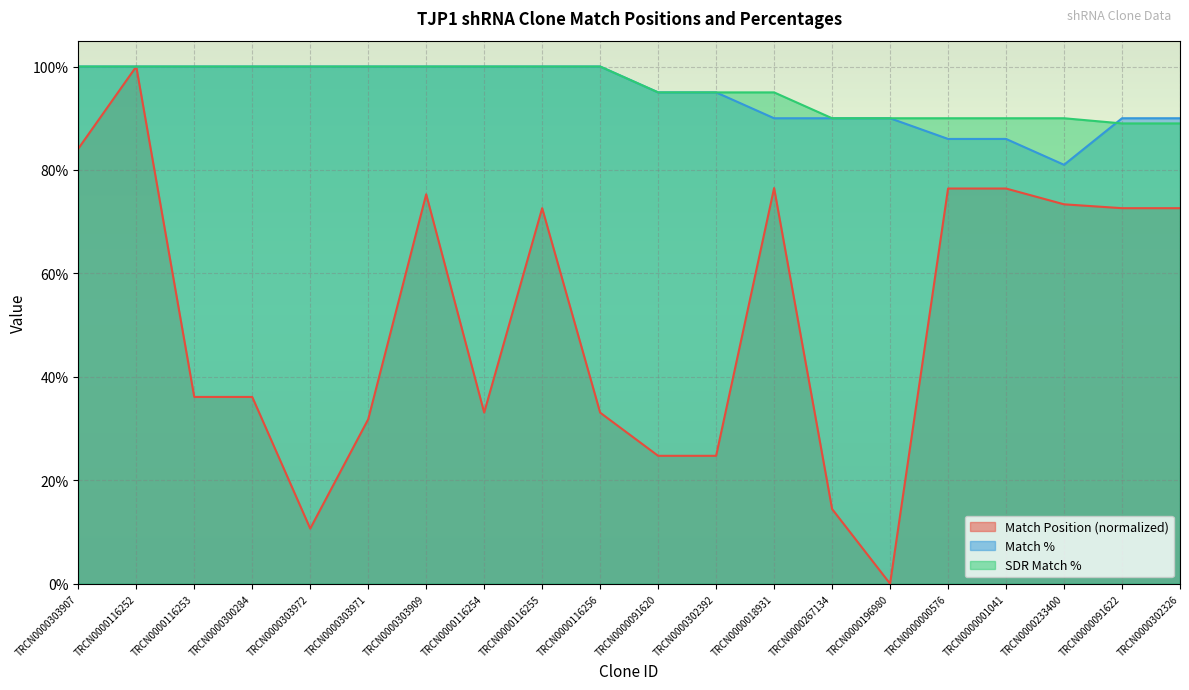

Read the Match % value at TRCN0000116253.

100.0